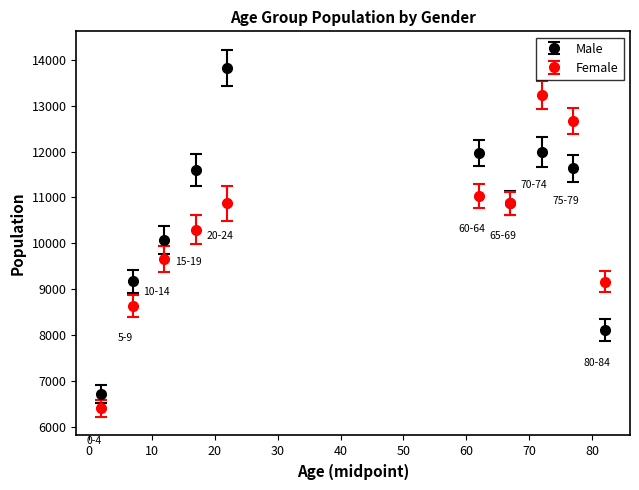

At how many categories does at least one series exceed 7171?

9